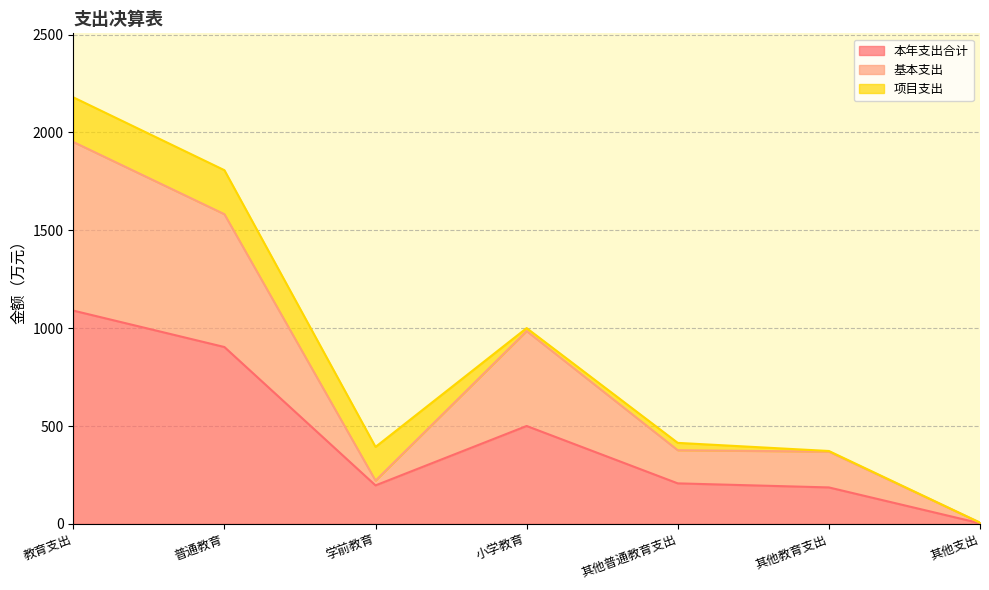

Where is 基本支出 nearest to the value 978?

小学教育